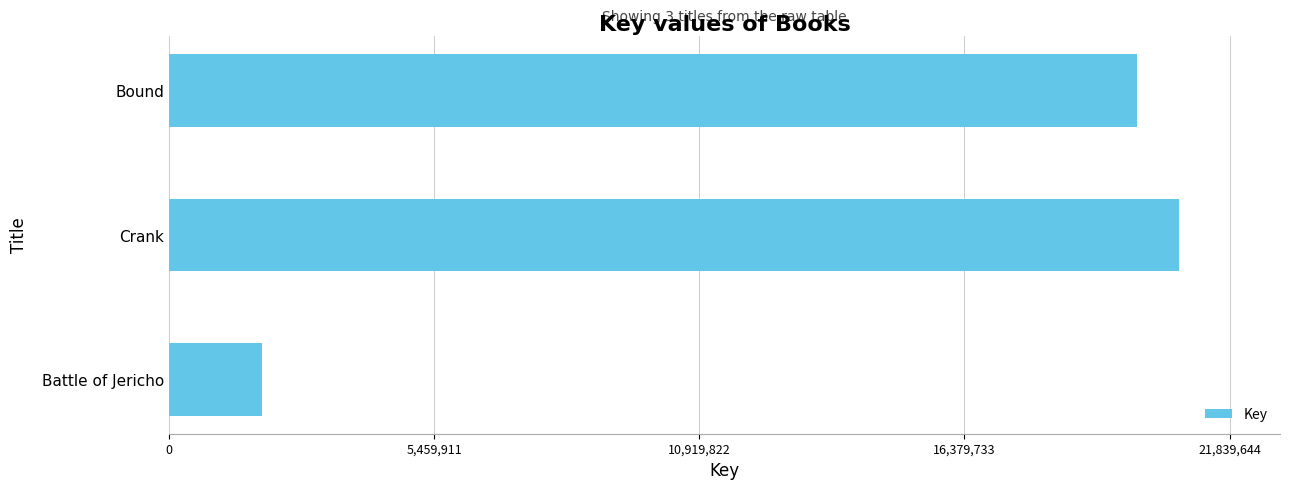

The value at Bound is 27397489. True or false?

False